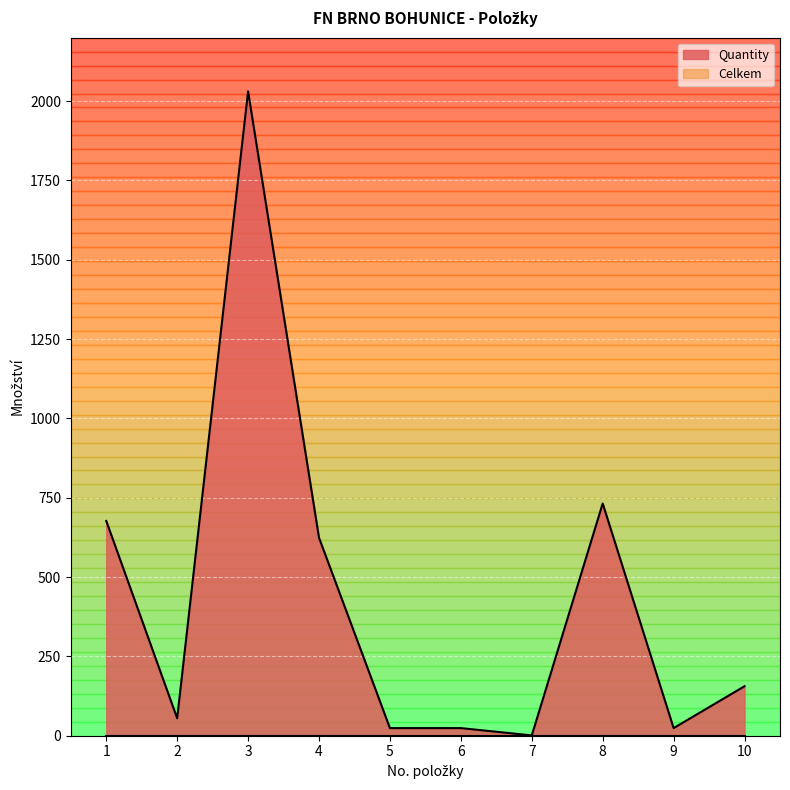

Which category has the lowest value across all series?

7